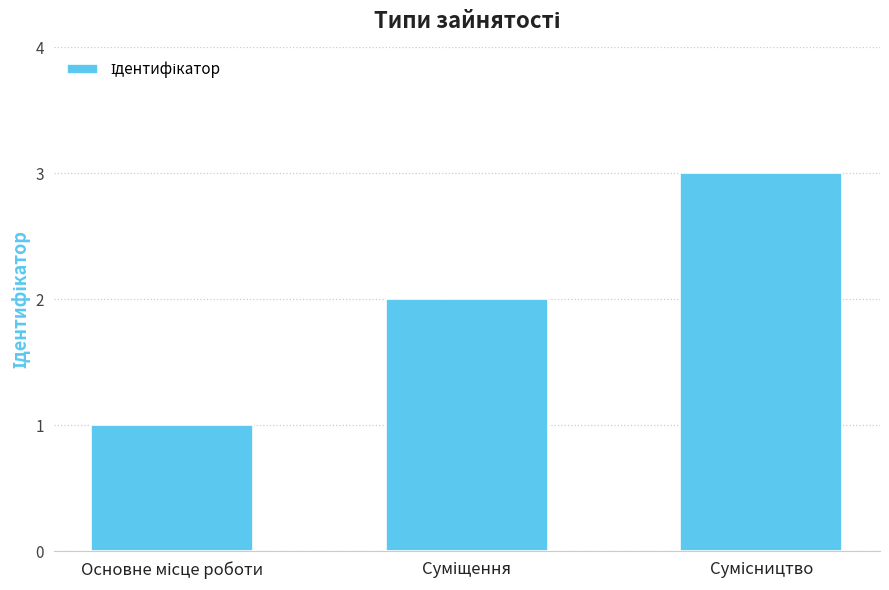

What is the greatest value displayed?

3